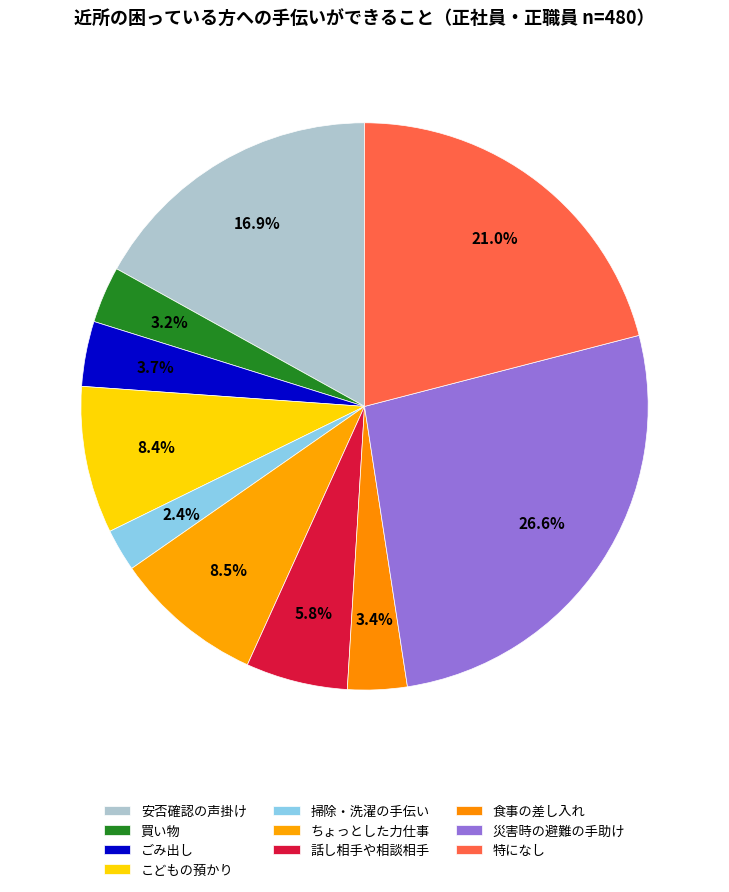

How many slices are in this pie chart?

10